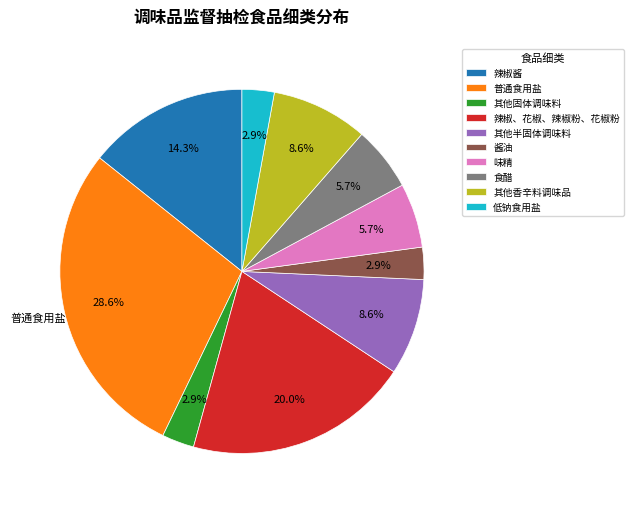

Which slice is the largest?

普通食用盐